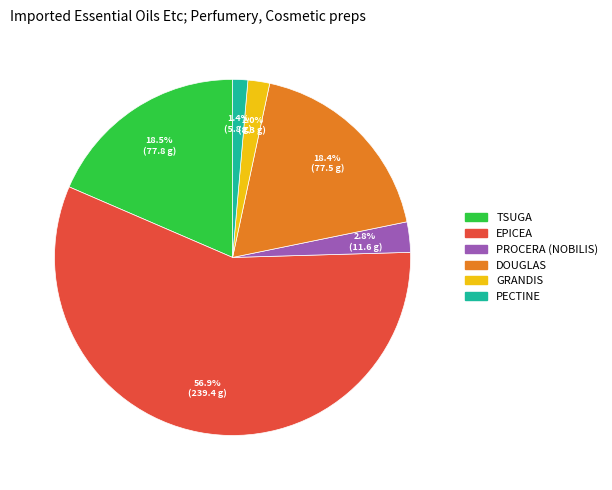

To the nearest percent, what percentage of the pie is PROCERA (NOBILIS)?

3%